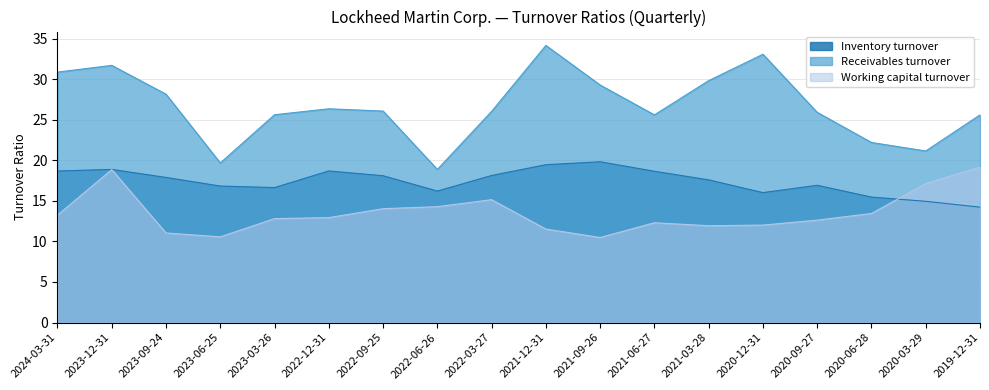

How many categories are shown in the chart?

18